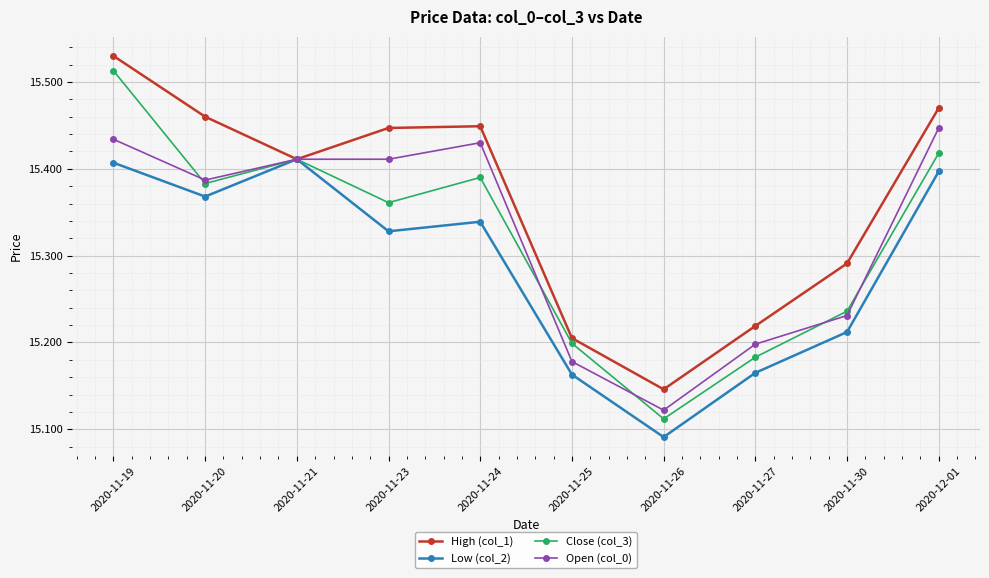

Where is Open (col_0) nearest to the value 15?

2020-11-26